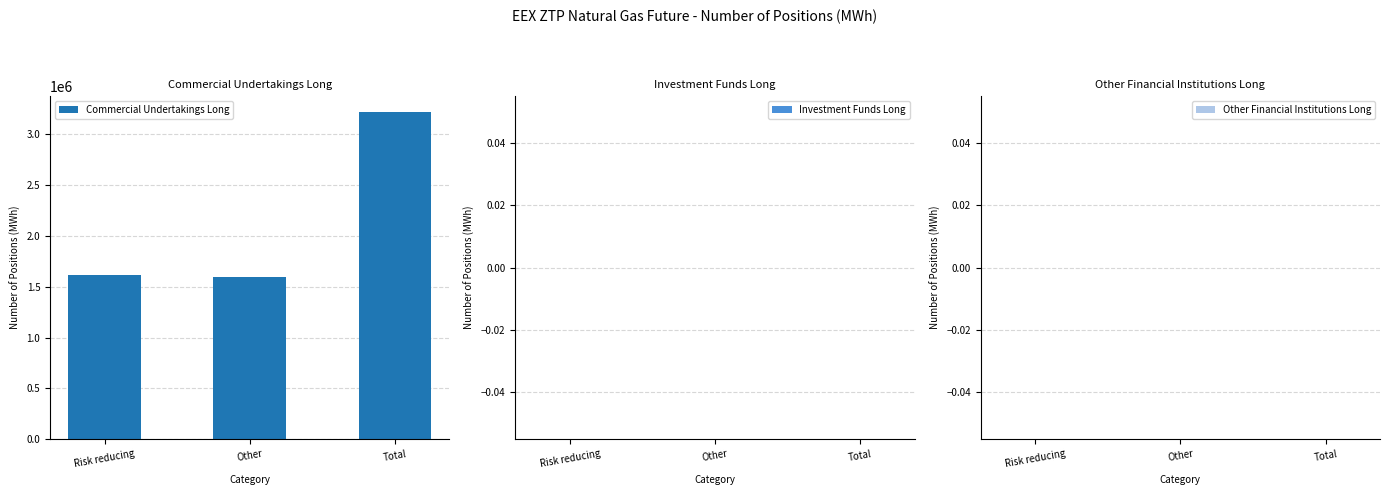

What is the change in value from Other to Total?

+1617440